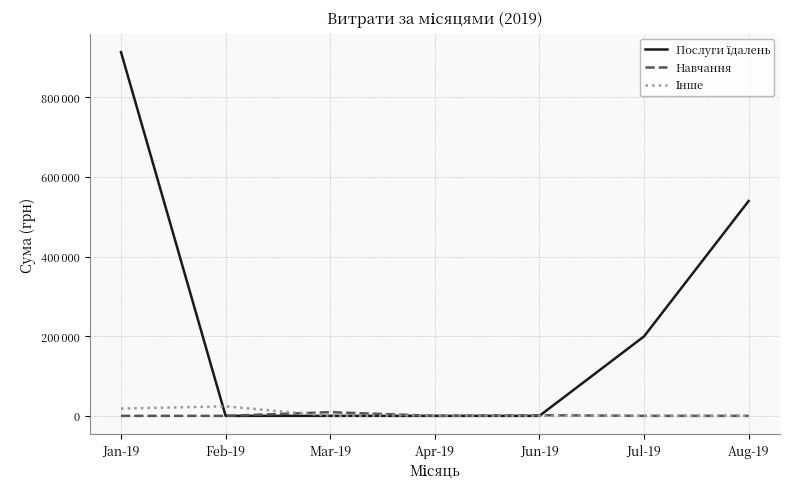

Reading left to right, list all the values displayed in this chart.

Послуги їдалень: Jan-19=913351.9	Feb-19=0.0	Mar-19=0.0	Apr-19=0.0	Jun-19=0.0	Jul-19=199493.8	Aug-19=539454.8
Навчання: Jan-19=0.0	Feb-19=0.0	Mar-19=9350.4	Apr-19=0.0	Jun-19=1560.0	Jul-19=0.0	Aug-19=0.0
Інше: Jan-19=18259.7	Feb-19=23958.9	Mar-19=0.0	Apr-19=1219.2	Jun-19=0.0	Jul-19=0.0	Aug-19=0.0